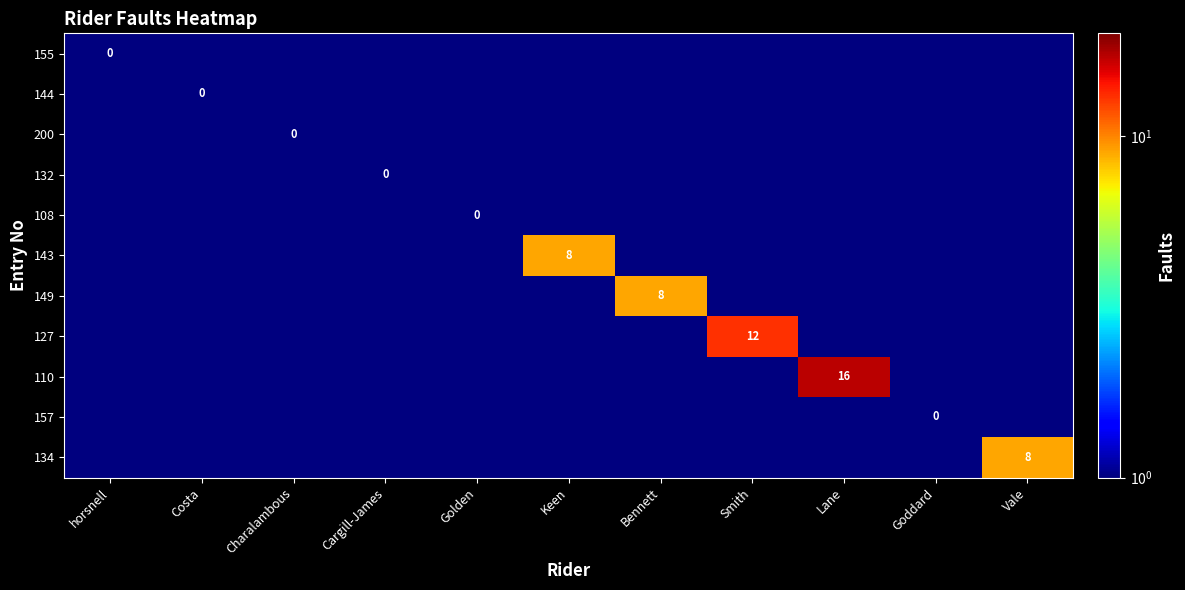

Which series has the largest total across all categories?

110